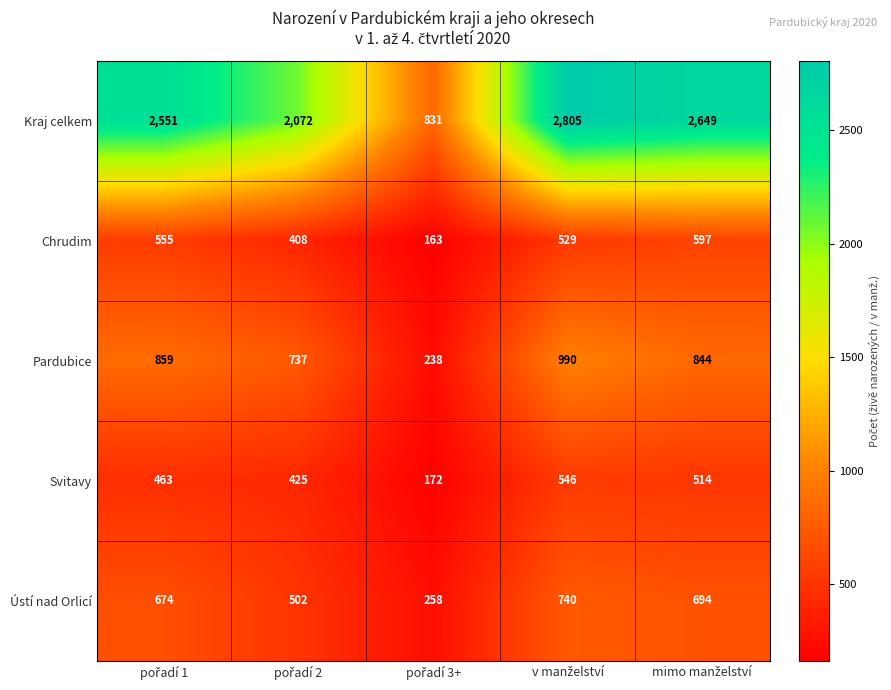

Which series has the widest spread of values?

Kraj celkem